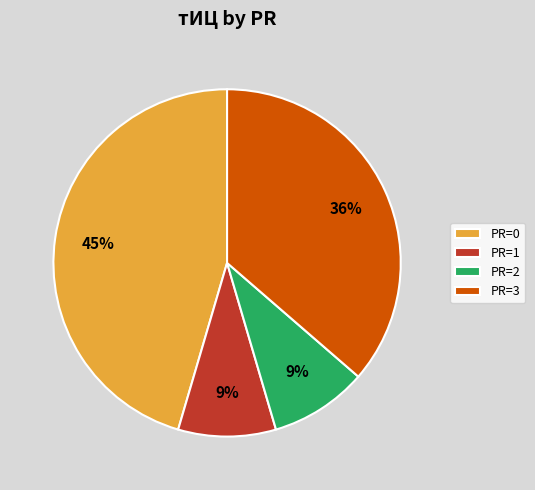

How many segments does this pie chart have?

4